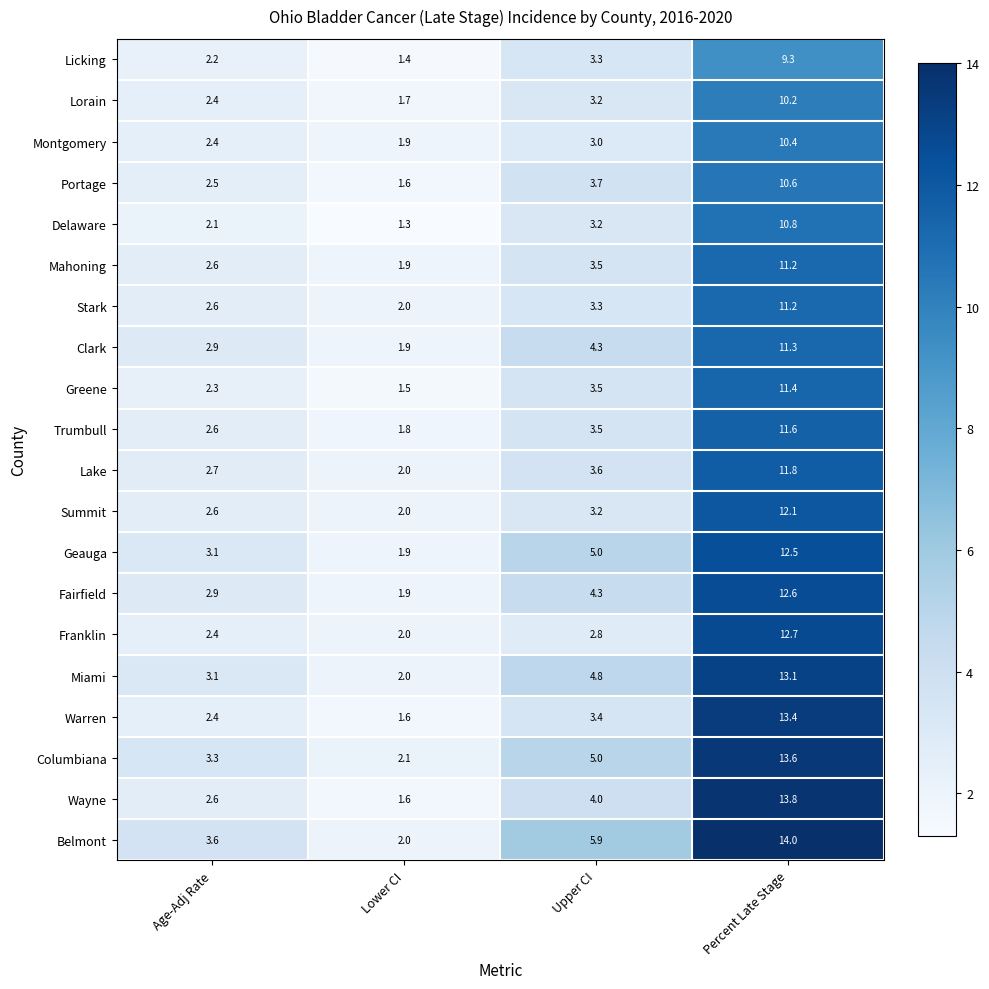

Rank the categories by Miami value from highest to lowest.

Percent Late Stage, Upper CI, Age-Adj Rate, Lower CI